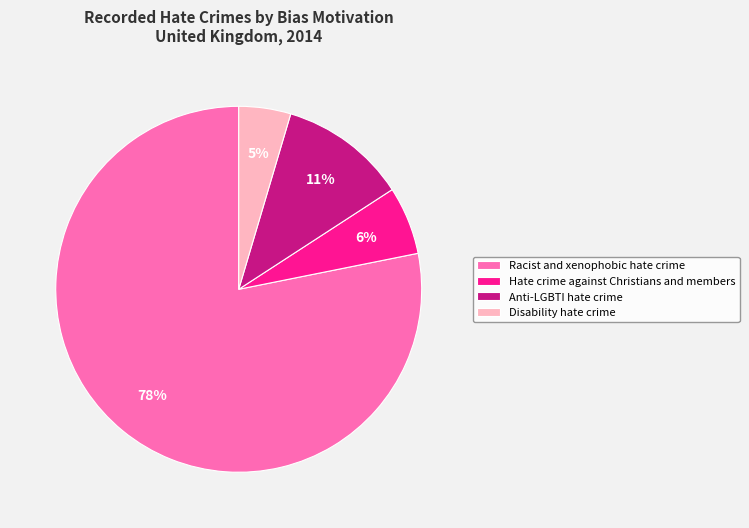

Is Anti-LGBTI hate crime the majority of the pie?

No